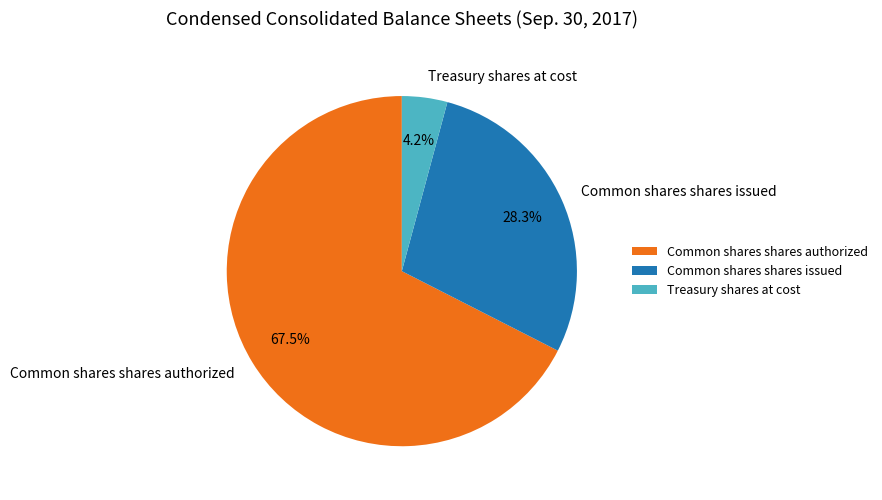

To the nearest percent, what is the difference between the largest and smallest slice percentages?

63%